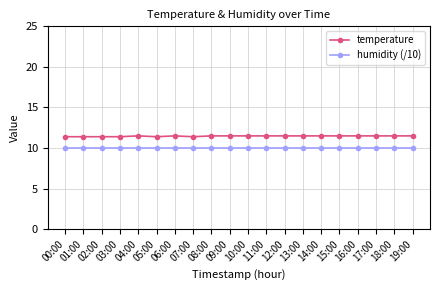

True or false: humidity (/10) and temperature intersect in this chart.

False